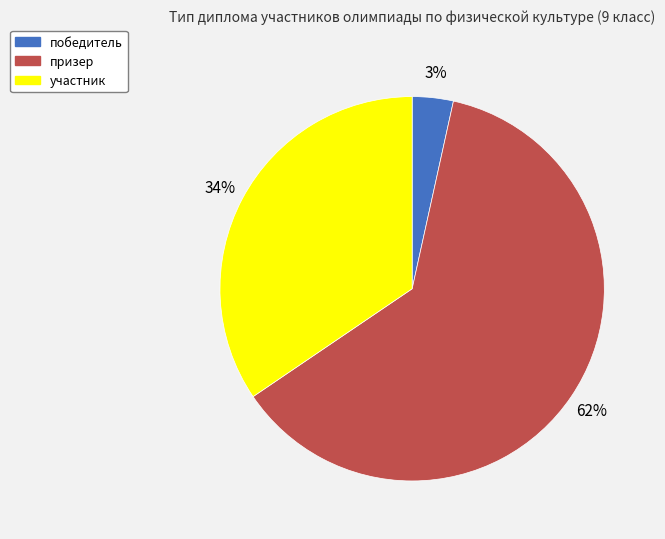

Which slice is the largest?

призер